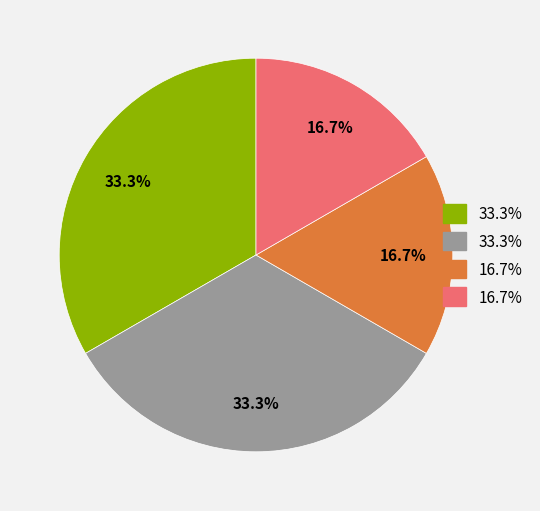

Does any single category account for the majority?

No